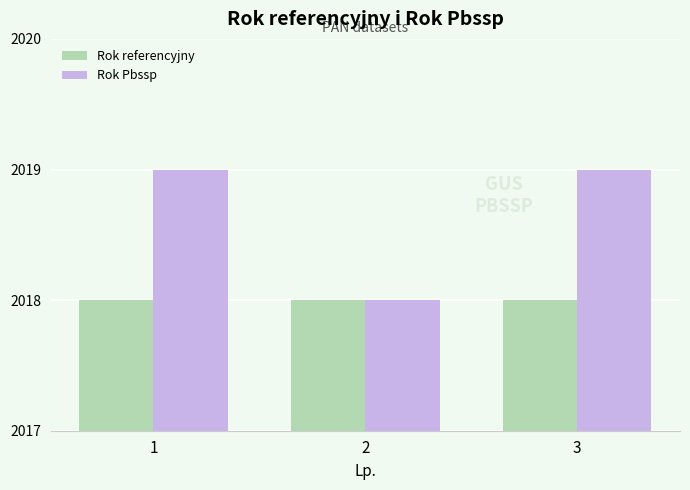

What is the smallest value displayed?

2018